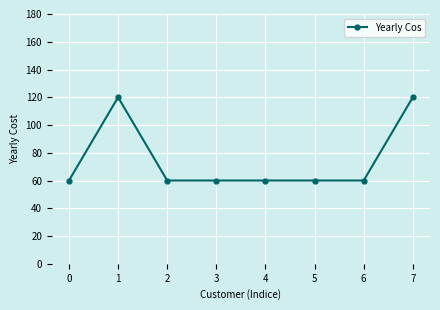

Reading left to right, what are all the values shown in this chart?

60	120	60	60	60	60	60	120